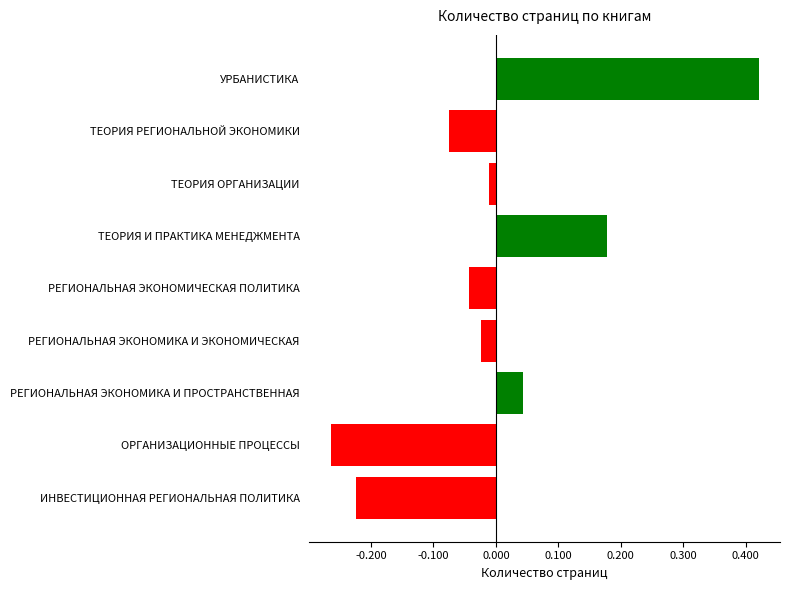

Which category has the lowest value across all series?

ОРГАНИЗАЦИОННЫЕ ПРОЦЕССЫ